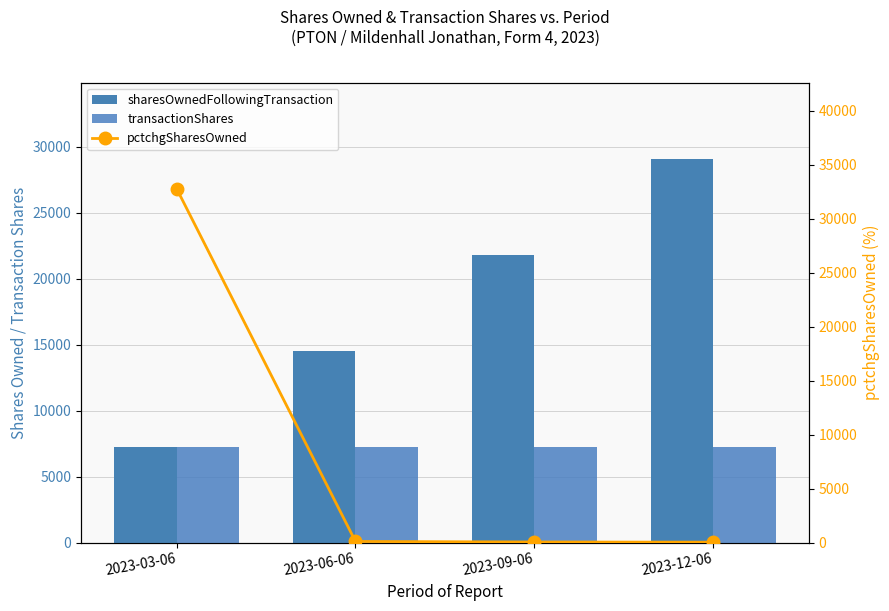

True or false: transactionShares has a value of 2137 at 2023-06-06.

False